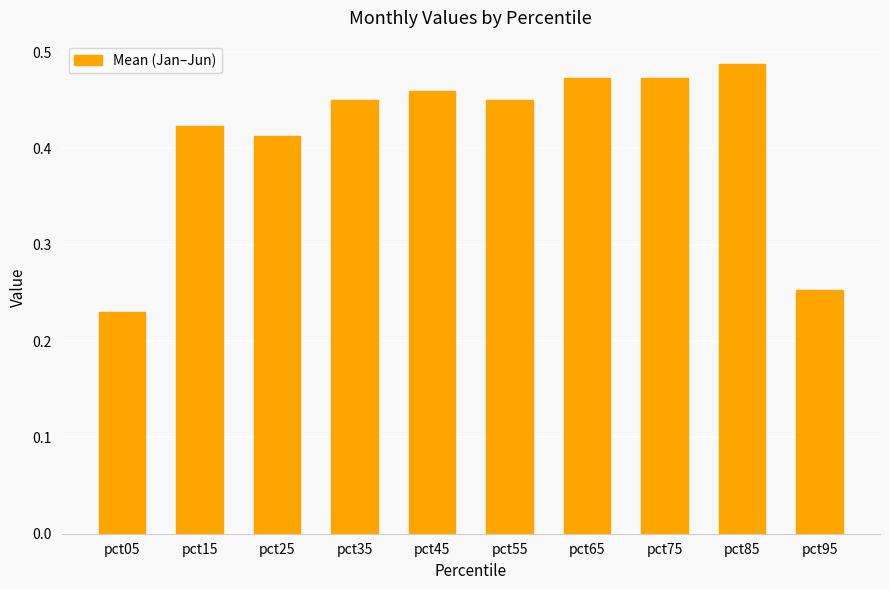

What is the sum of all values?

4.1